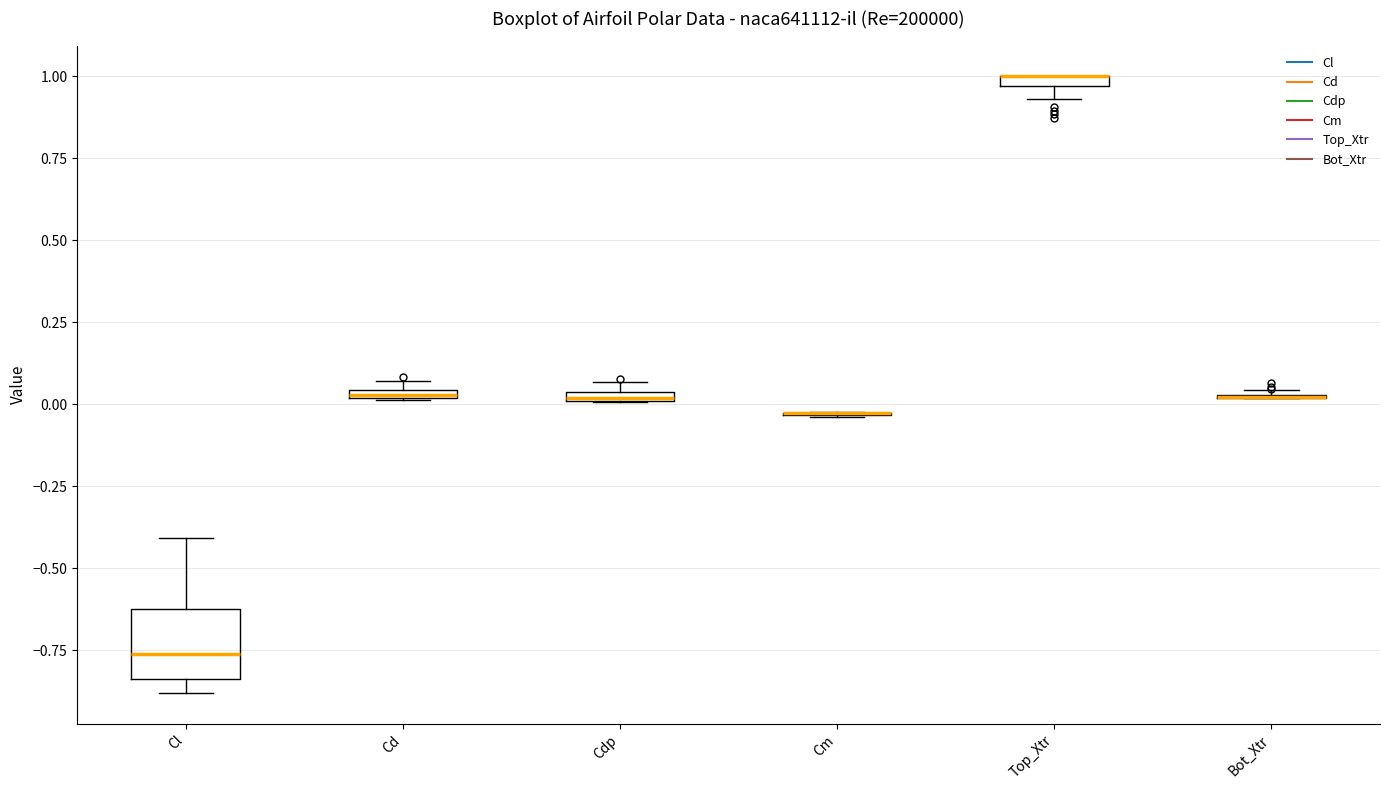

Comparing the boxes themselves (not the whiskers), which one is the tallest?

Cl